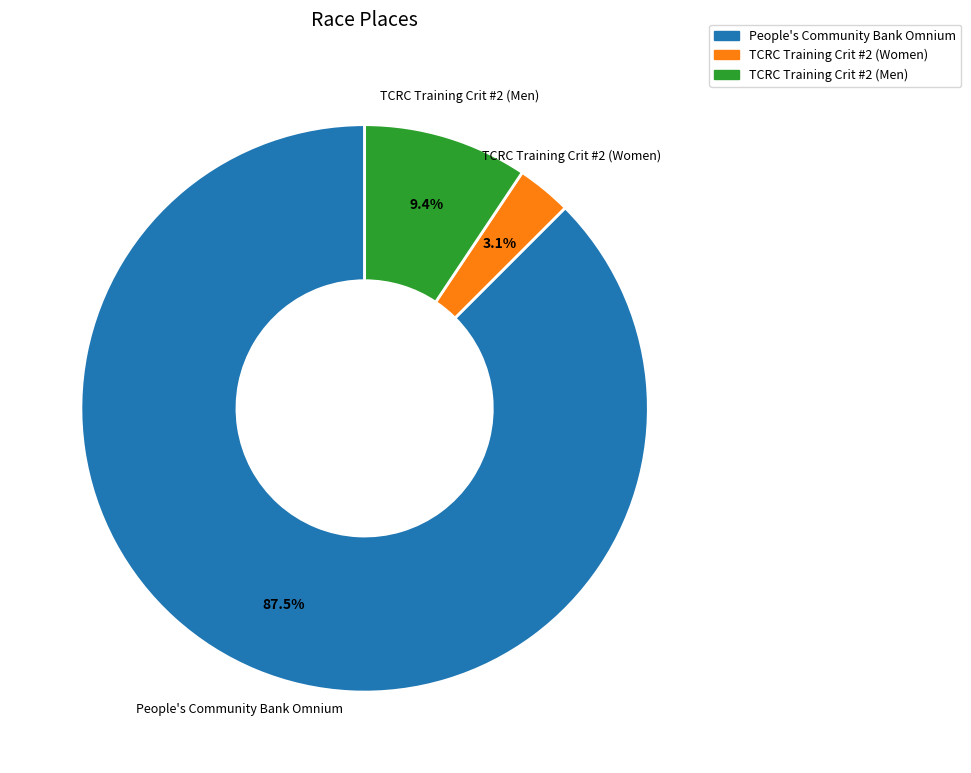

Is People's Community Bank Omnium the majority of the pie?

Yes